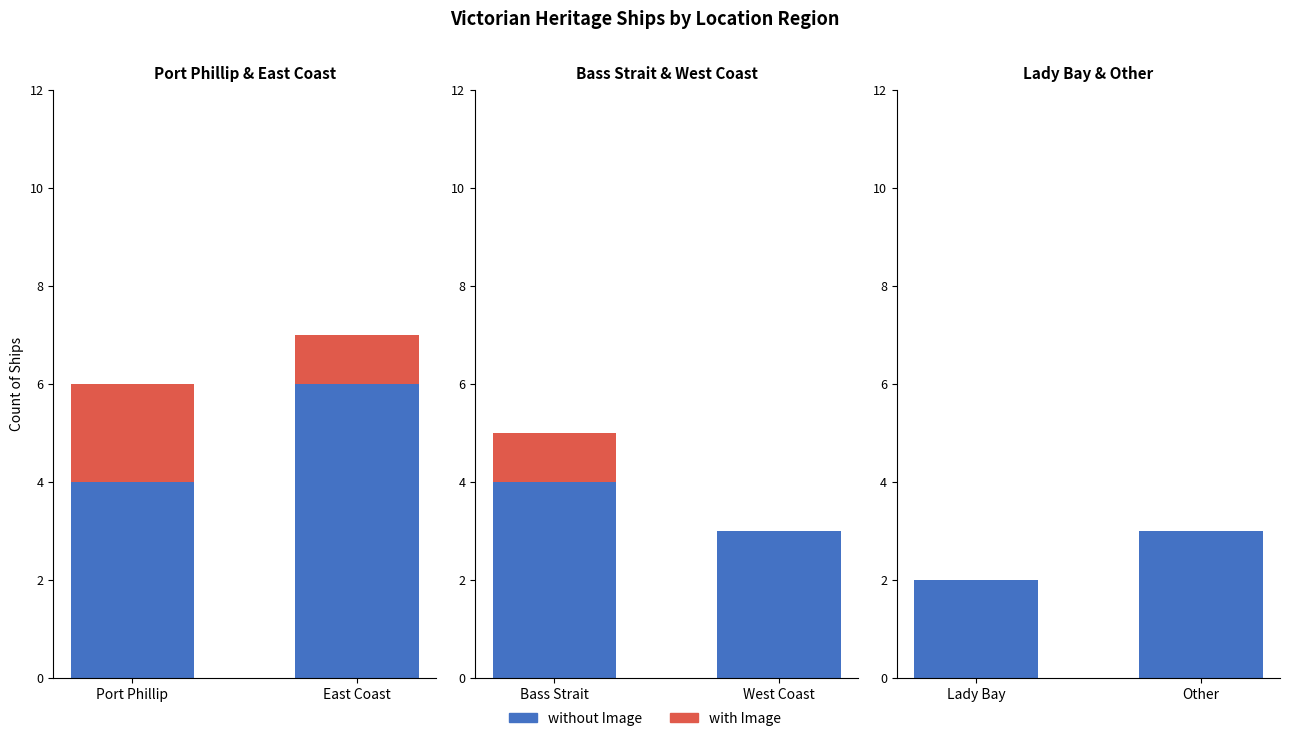

The without Image series shows 1 at Other. True or false?

False